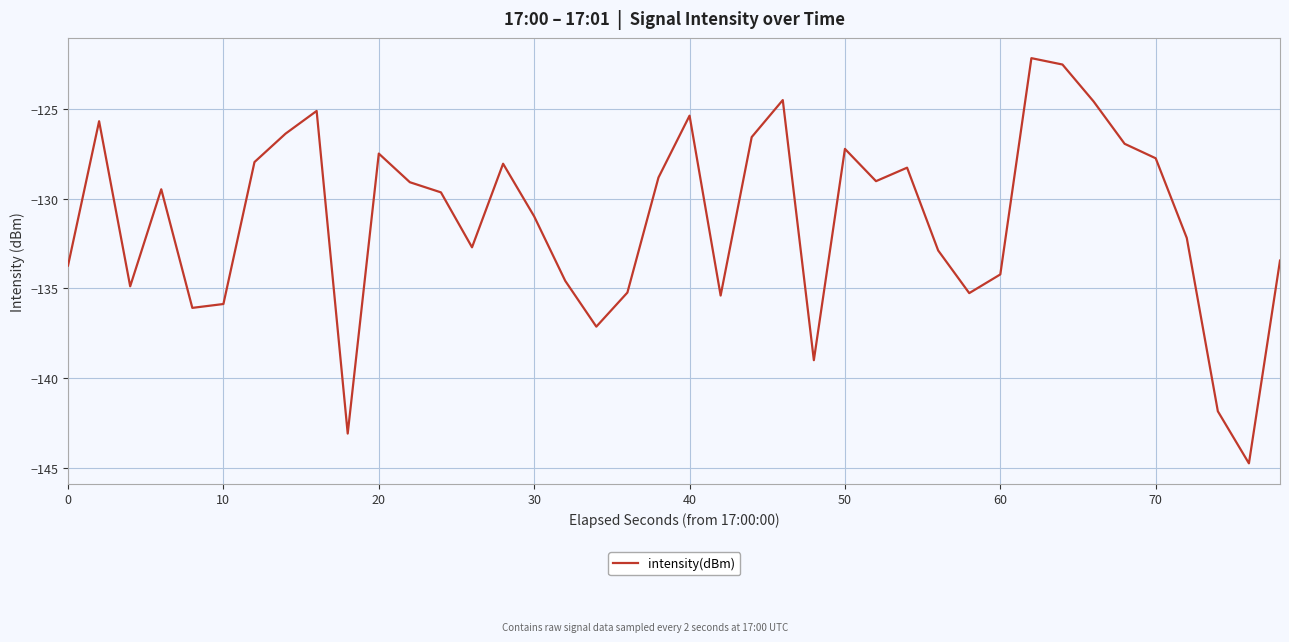

What is the smallest value displayed?

-144.7